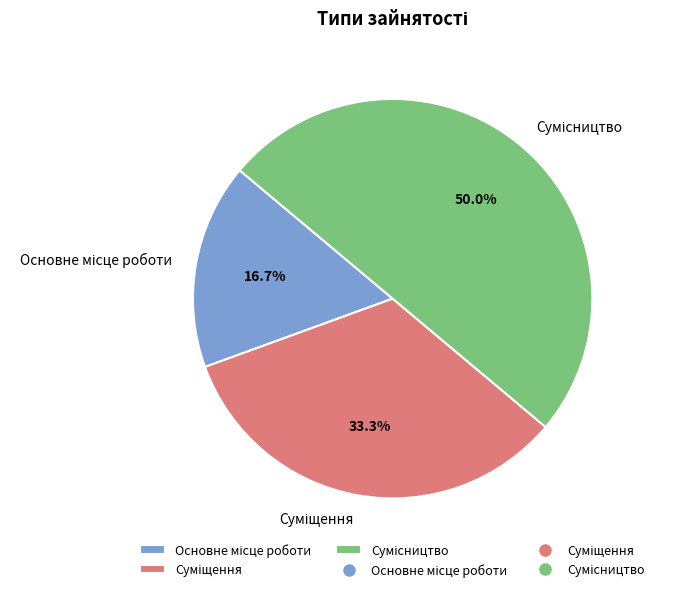

The Сумісництво slice represents 38% of the pie. True or false?

False